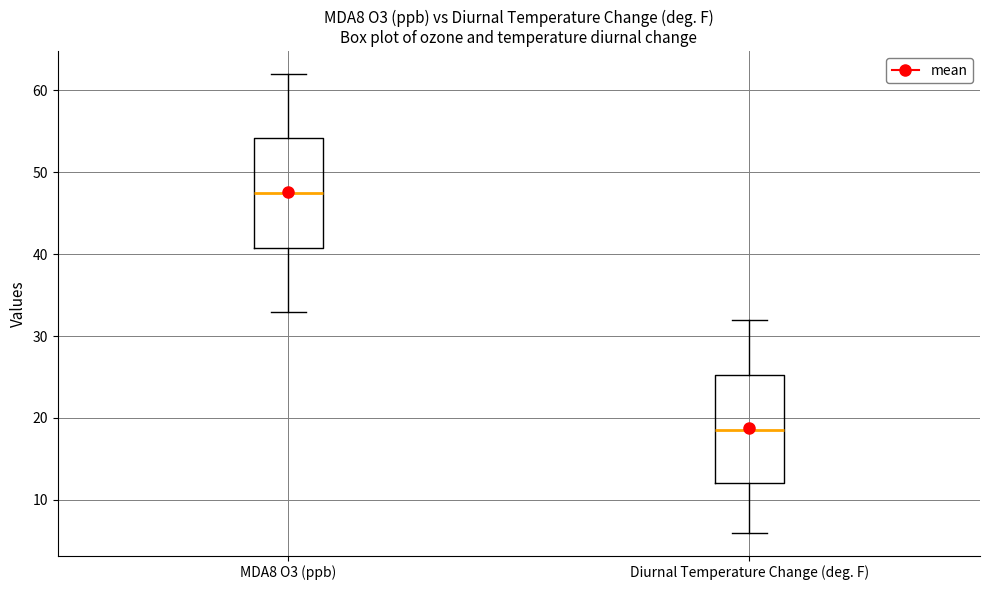

Reading left to right, read every box against the y-axis: the position of its median line, the range the box covers, and the ends of its whiskers. The values are not printed on the chart, so give them approximately, as read against the axis.

MDA8 O3 (ppb): median 48, box 41 to 54, whiskers 33 to 62
Diurnal Temperature Change (deg. F): median 19, box 12 to 25, whiskers 6 to 32